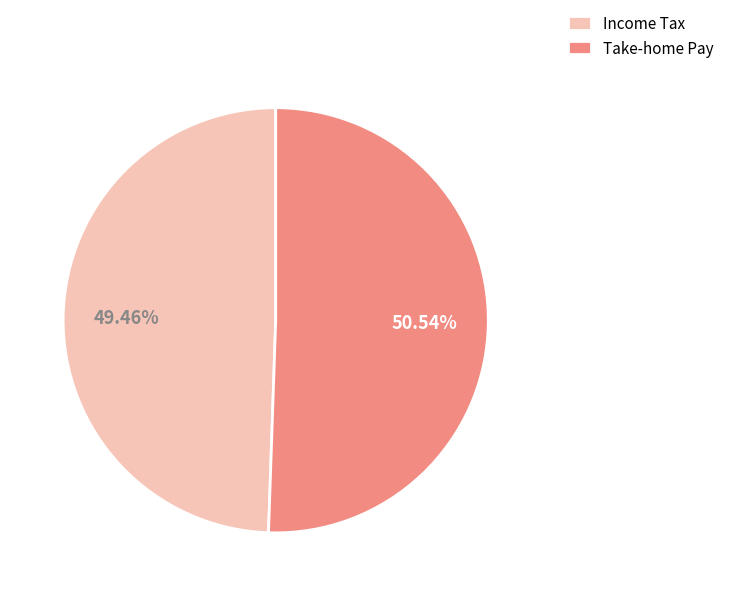

Which has a higher value, Take-home Pay or Income Tax?

Take-home Pay